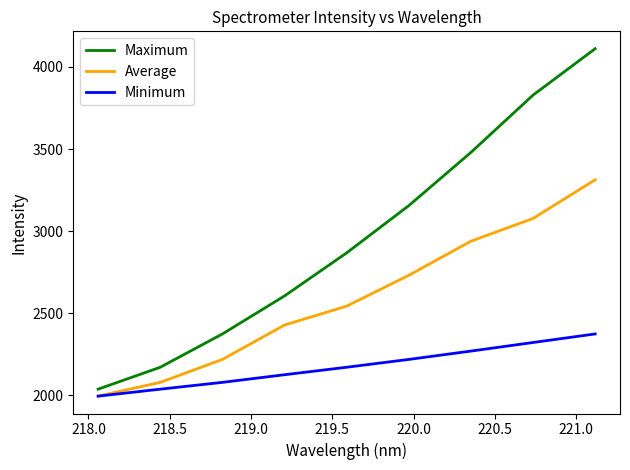

Rank the series by their average value, from highest to lowest.

Maximum, Average, Minimum